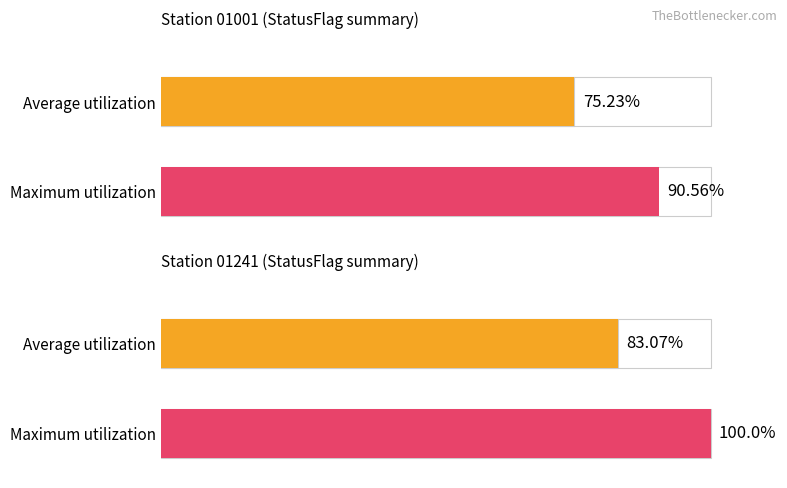

The value of Average utilization at Surf_29 is -0.9. True or false?

False